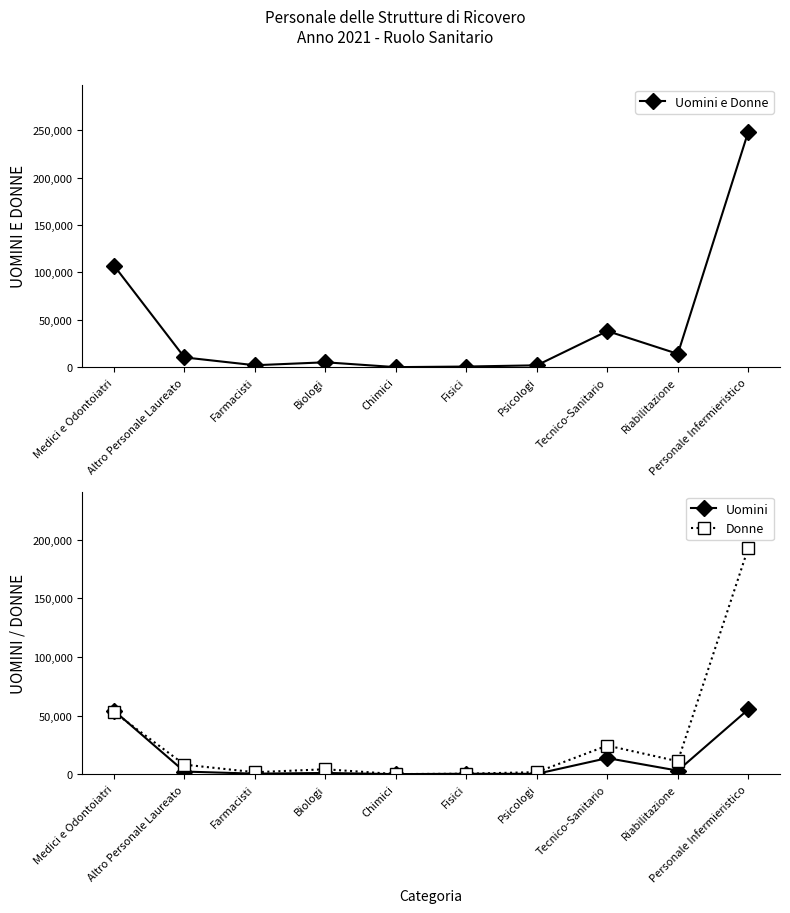

True or false: Uomini e Donne and Uomini intersect in this chart.

False